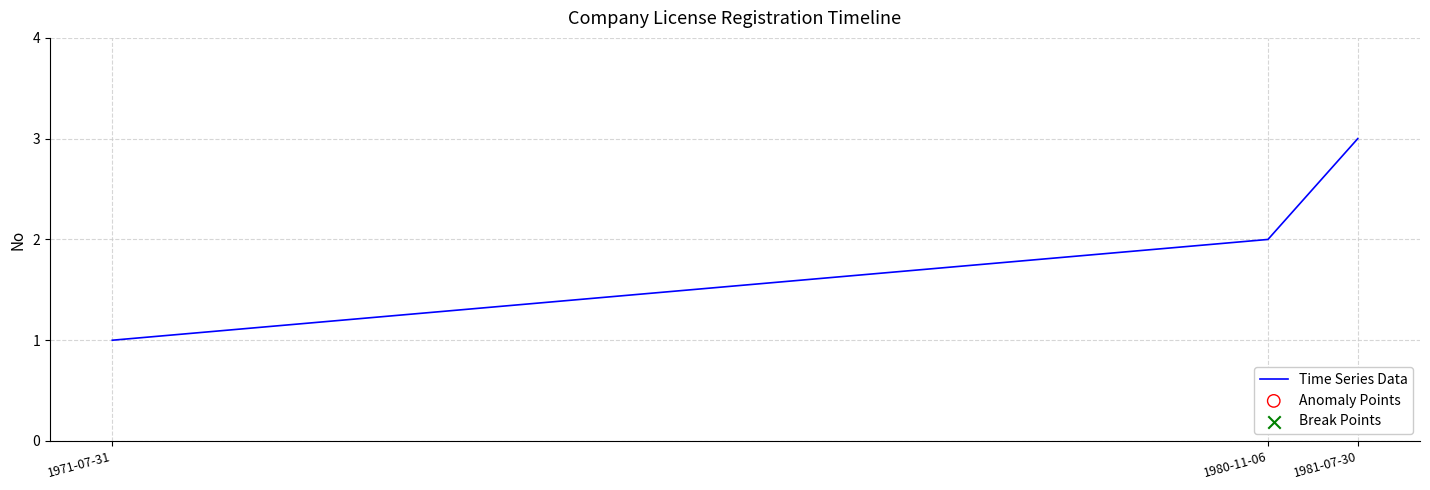

What is the change in value from 1971-07-31 to 1981-07-30?

+2